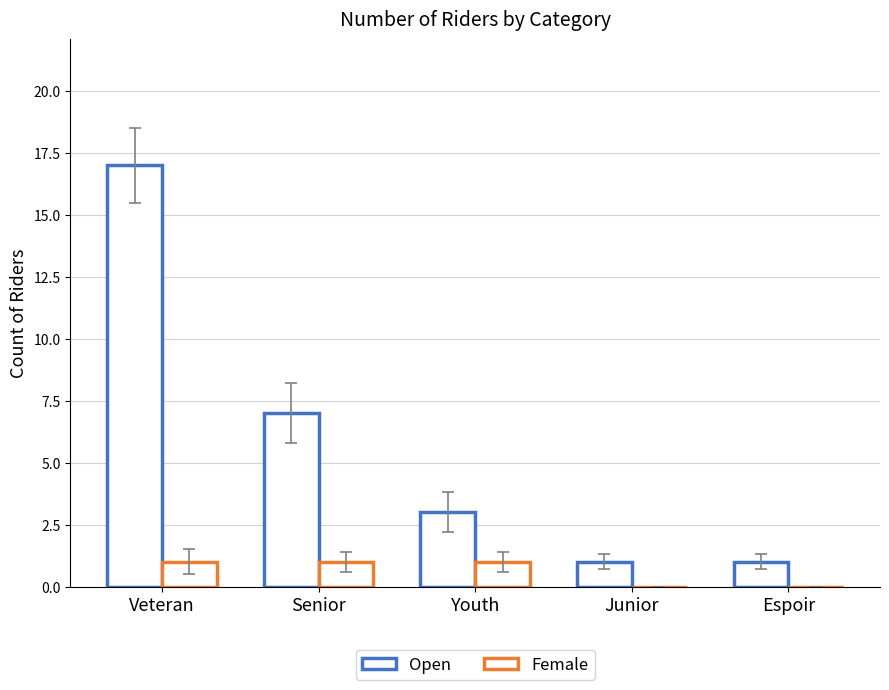

Rank the series by their average value, from lowest to highest.

Female, Open